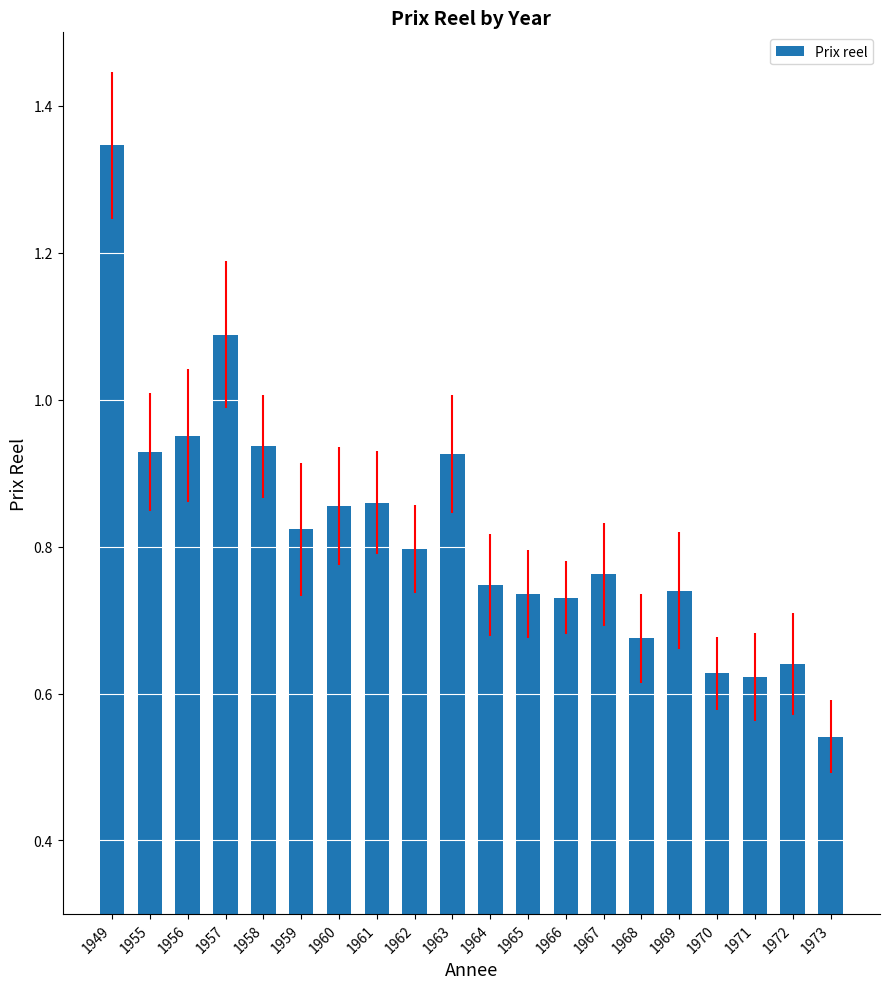

Which category has the lowest value across all series?

1973